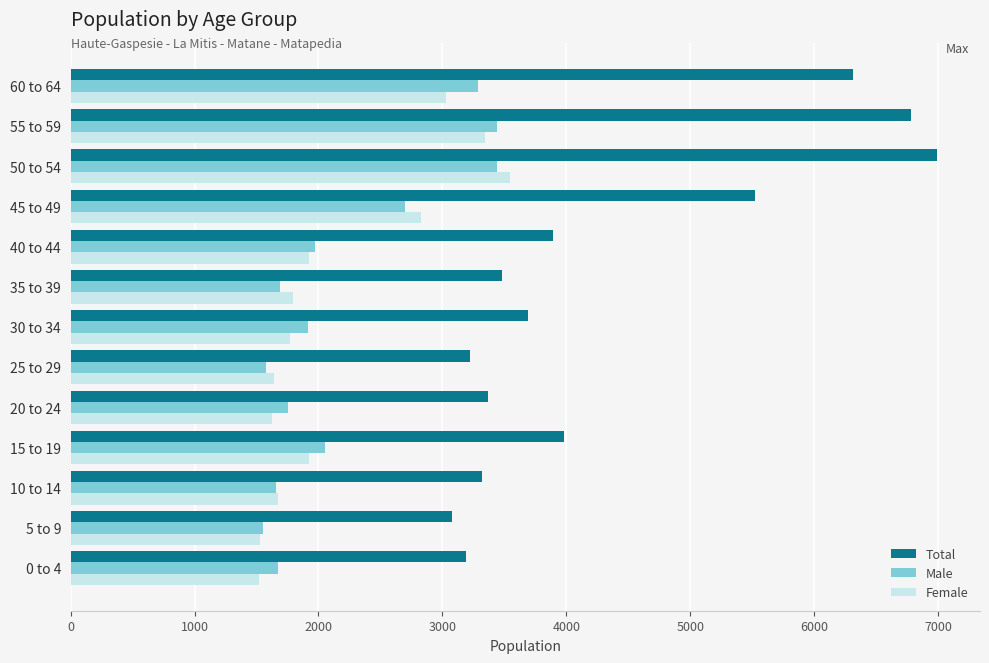

The value of Female at 0 to 4 is 2181. True or false?

False